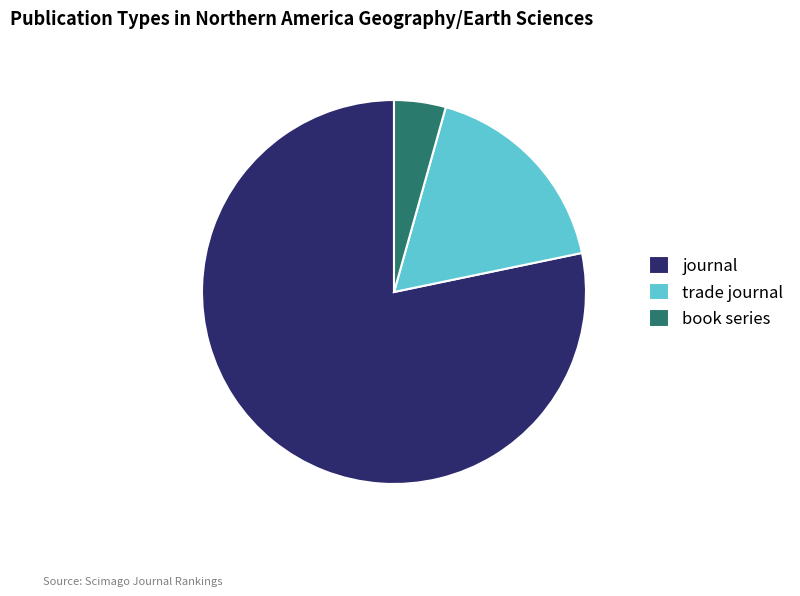

How many segments does this pie chart have?

3